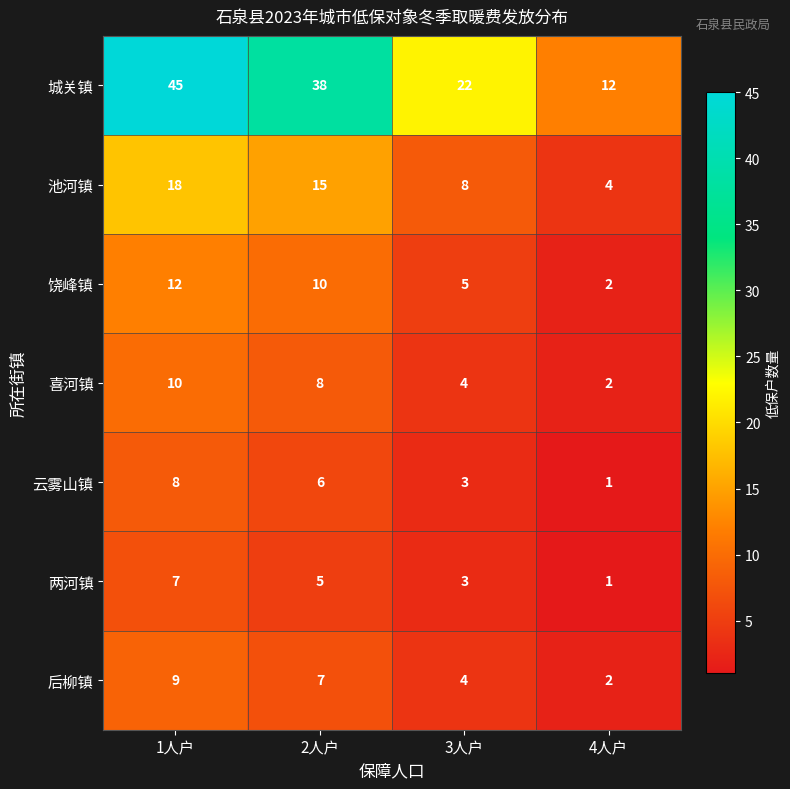

The 饶峰镇 series shows 2 at 4人户. True or false?

True